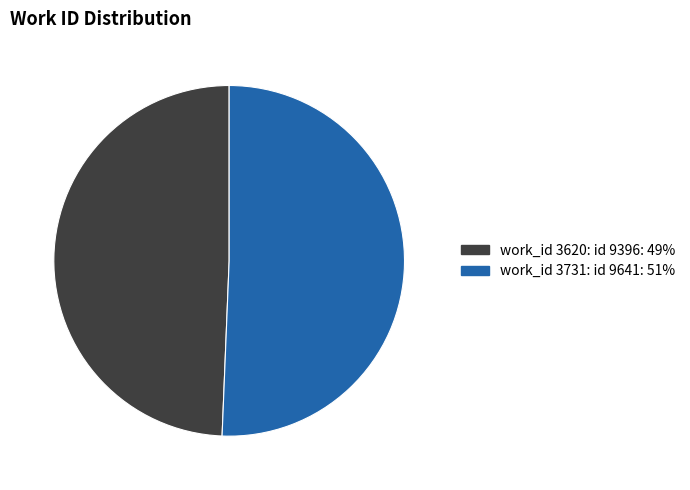

Is there a majority slice in this chart?

Yes